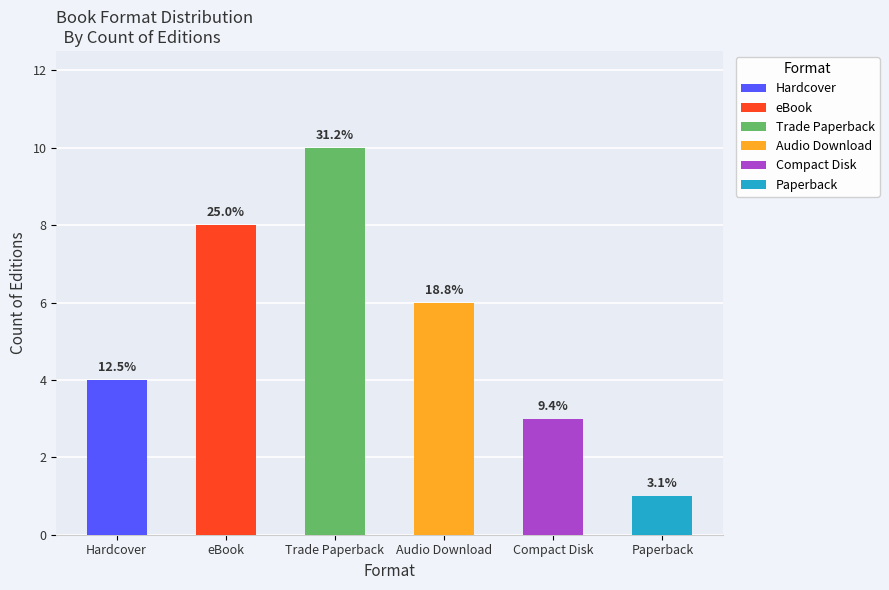

What is the change in value from Compact Disk to Paperback?

-2